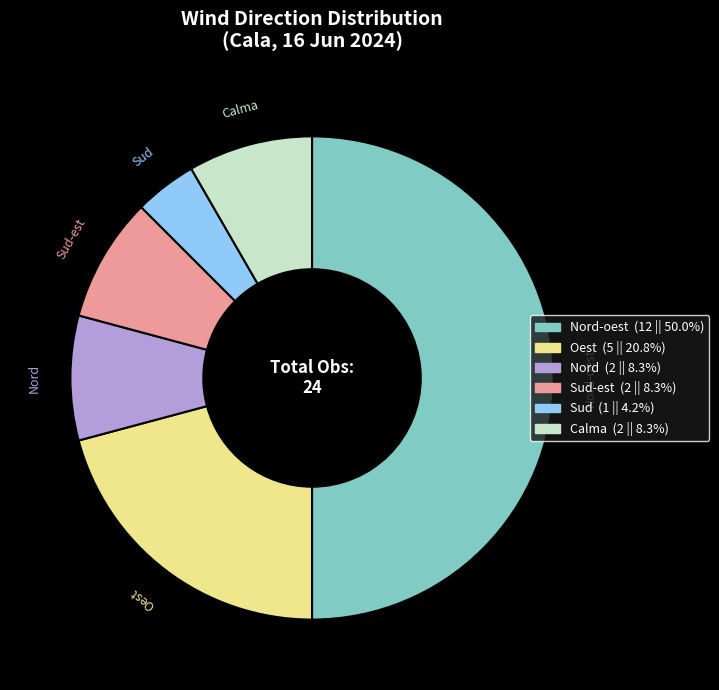

Which slice is the smallest?

Sud